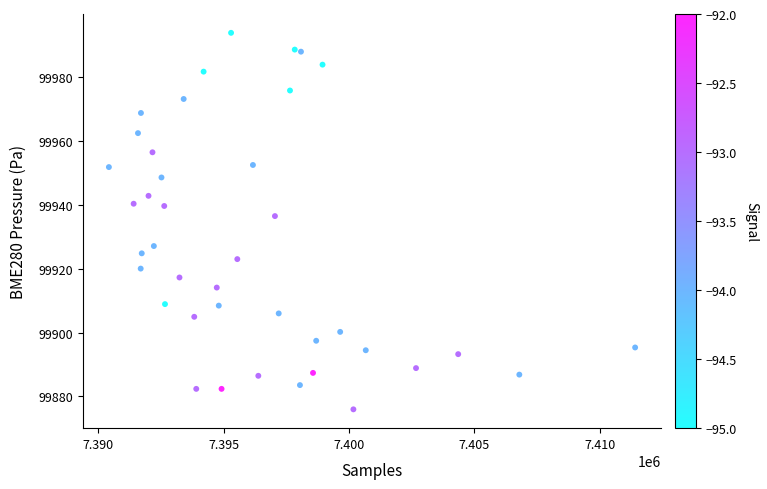

What is the range of X values (max minus min)?

20986.0